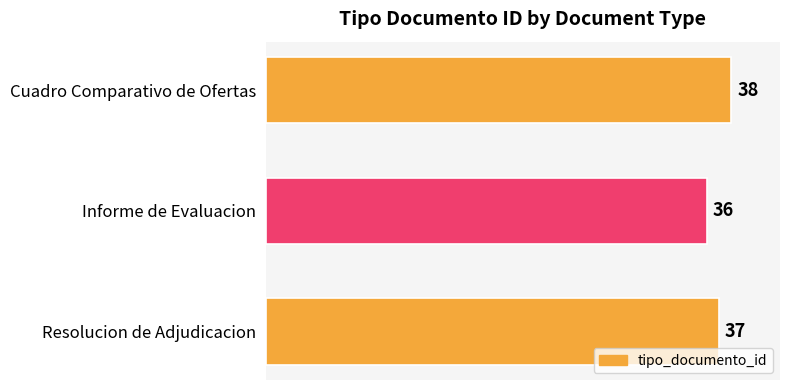

List the labels in order of value, largest first.

Cuadro Comparativo de Ofertas, Resolucion de Adjudicacion, Informe de Evaluacion